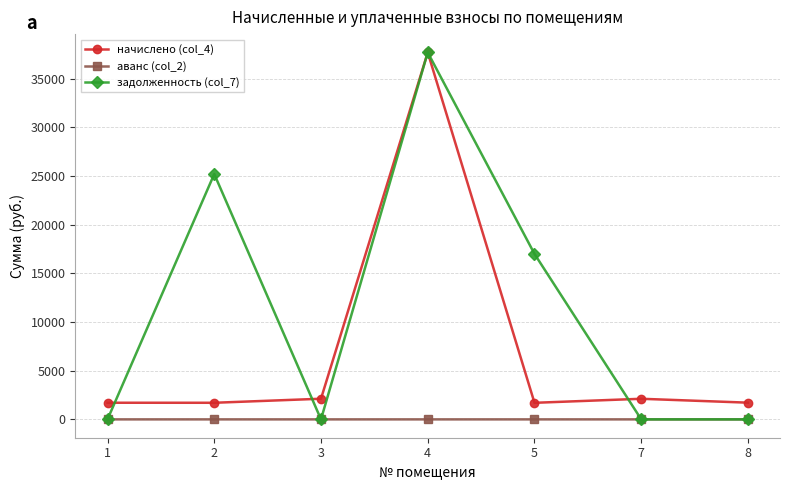

What is the difference between the начислено (col_4) values at 2 and 3?

414.3